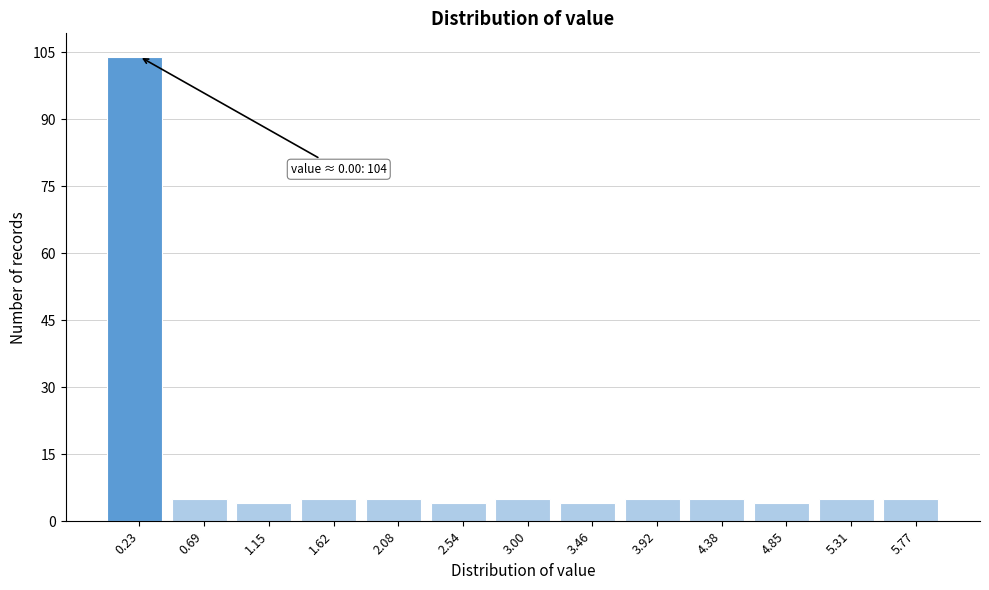

Which range on the x-axis has the tallest bar?

0.00 to 0.45